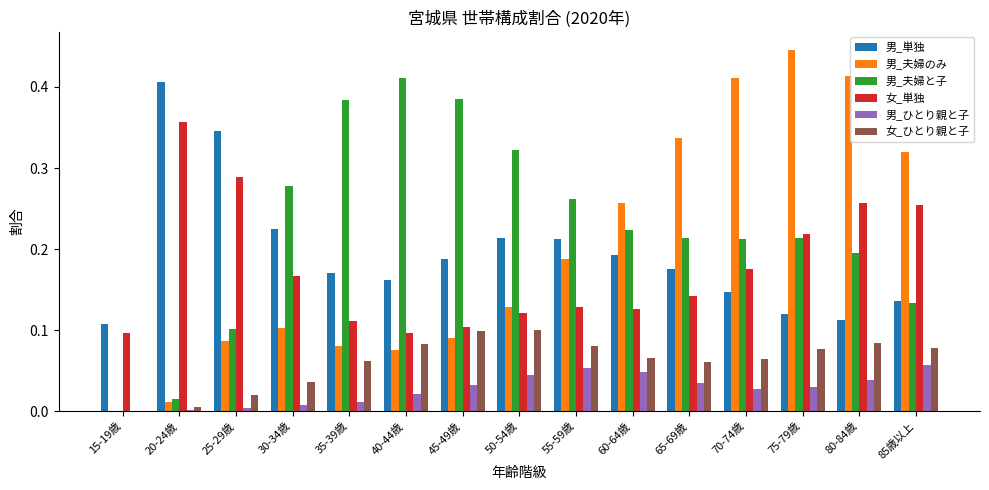

Is the value of 女_単独 at 20-24歳 greater than the value of 男_夫婦と子 at 30-34歳?

Yes